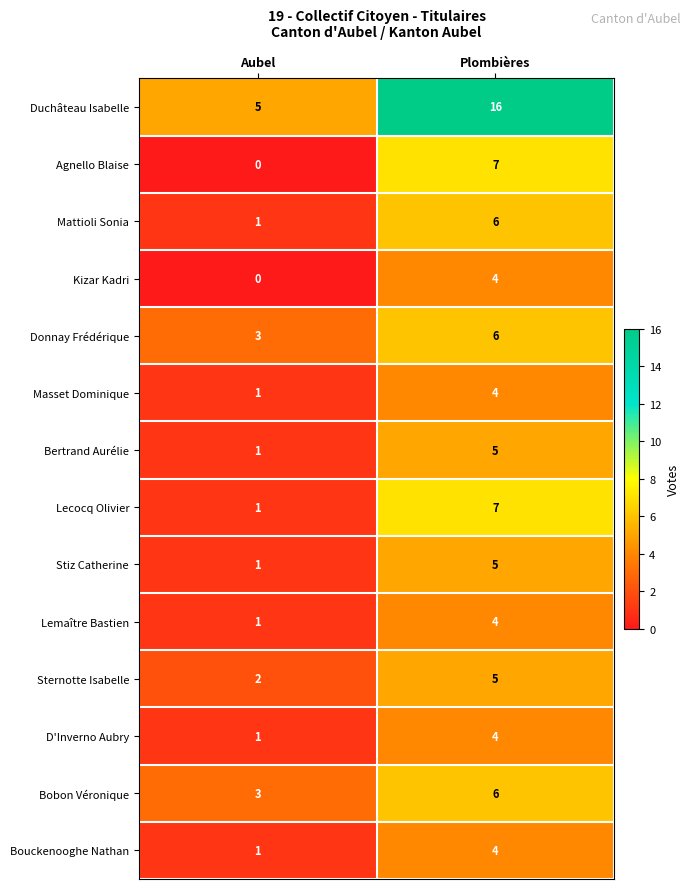

What is the difference between the Mattioli Sonia values at Plombières and Aubel?

5